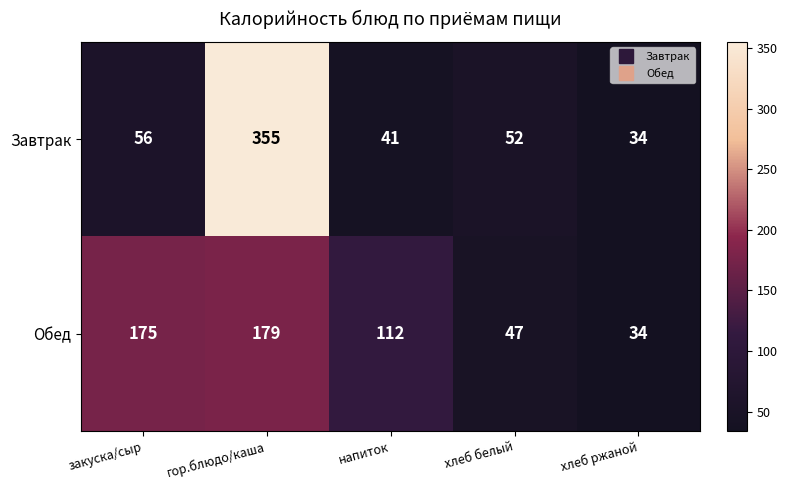

Count the number of categories in the chart.

5